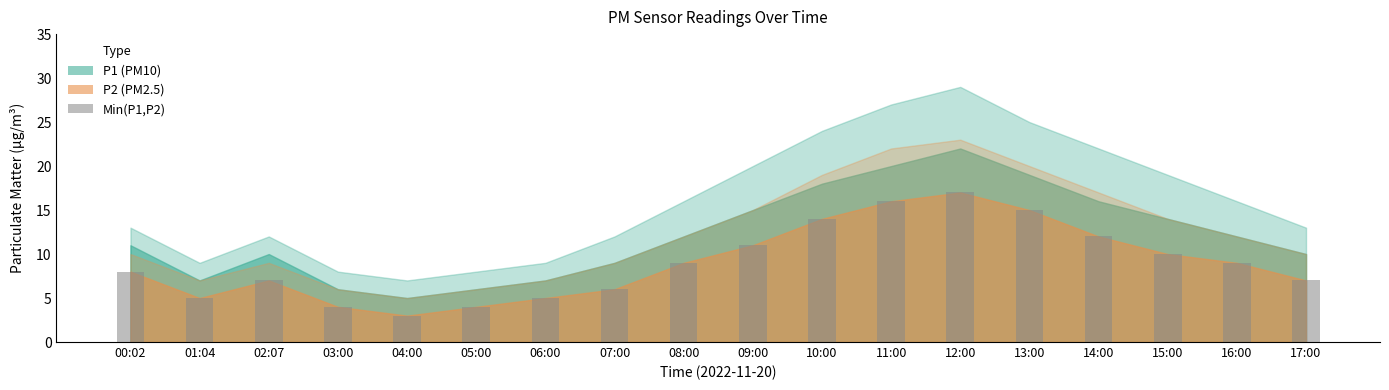

What is the change in value from 03:00 to 06:00?

+1